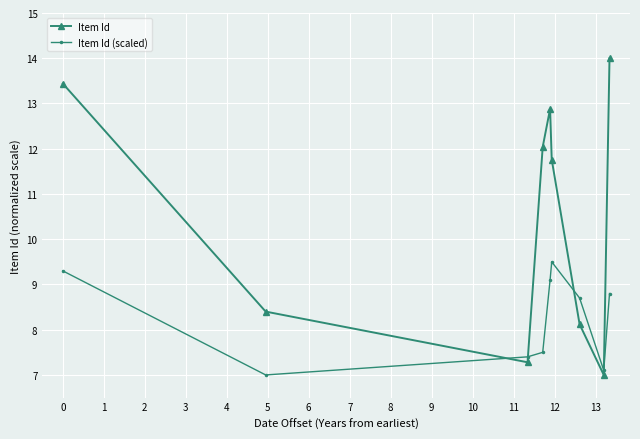

Which series ends up on top after the final intersection of Item Id (scaled) and Item Id?

Item Id